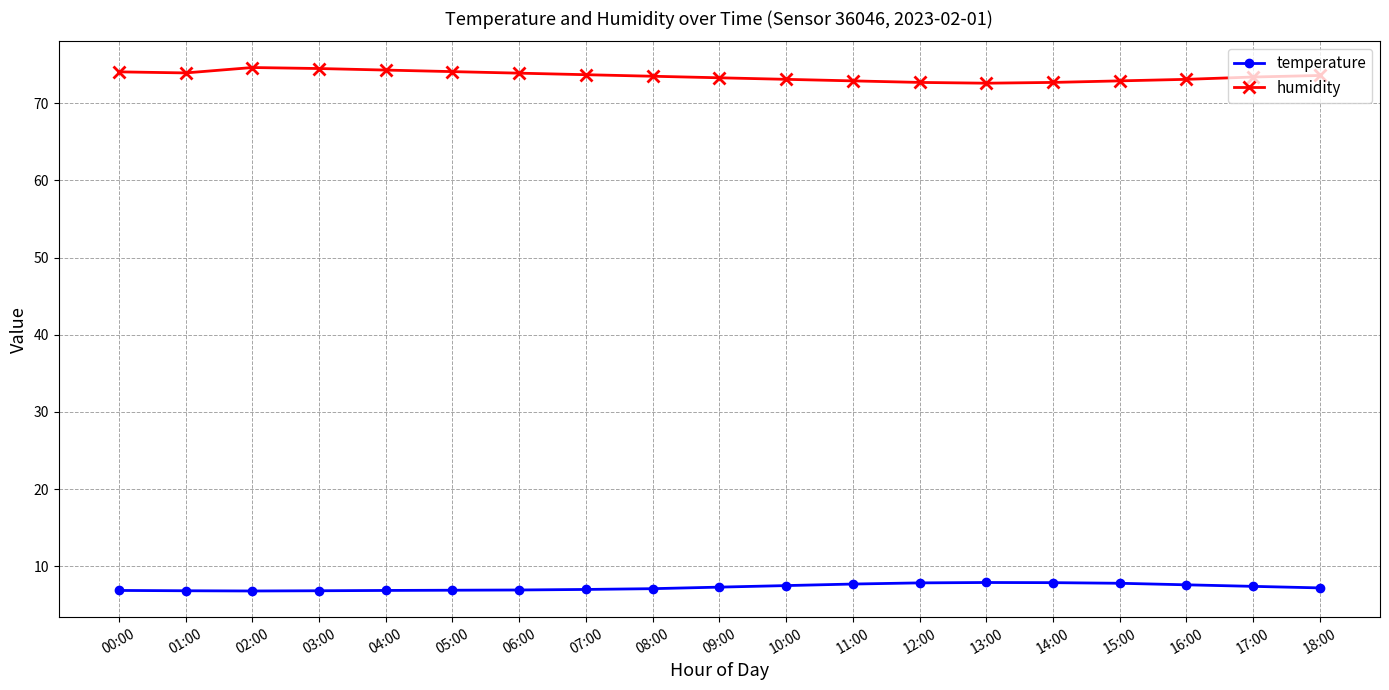

The value of temperature at 11:00 is 12.4. True or false?

False